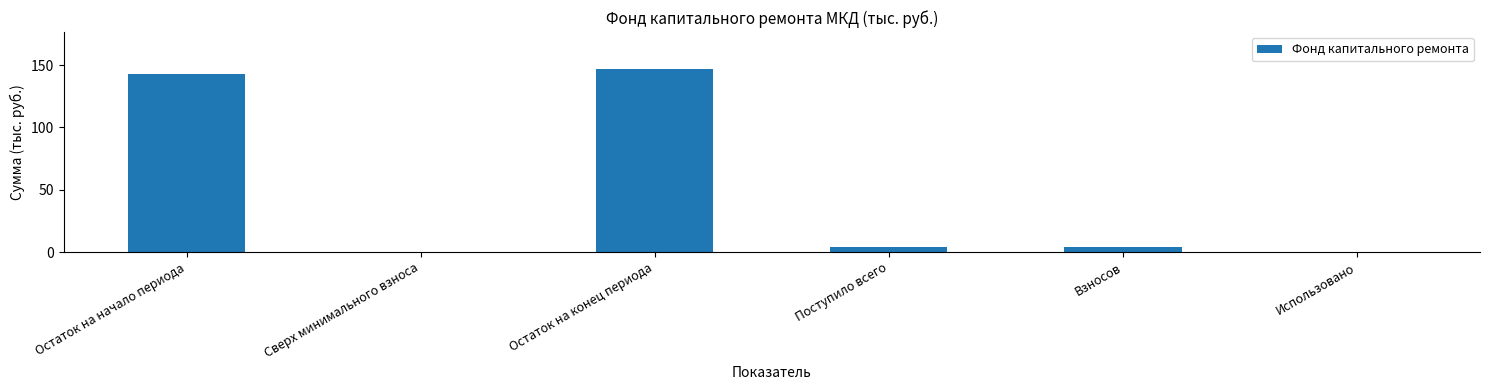

Reading right to left, list all the values displayed in this chart.

0.0	4.3	4.3	147.0	0.0	142.7